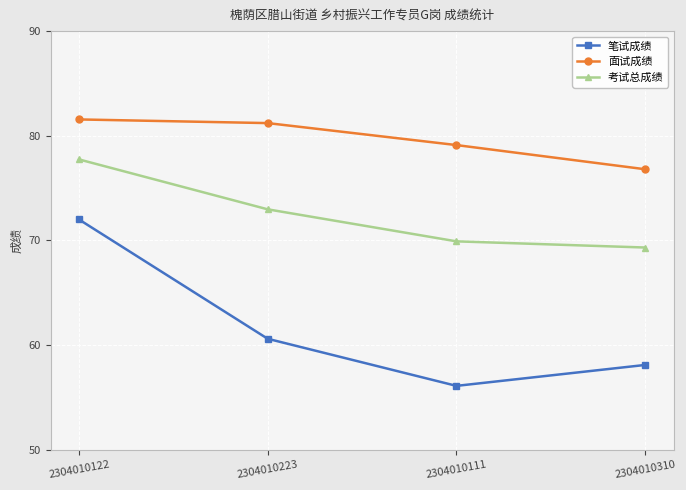

Which series changed the most between 2304010122 and 2304010310?

笔试成绩